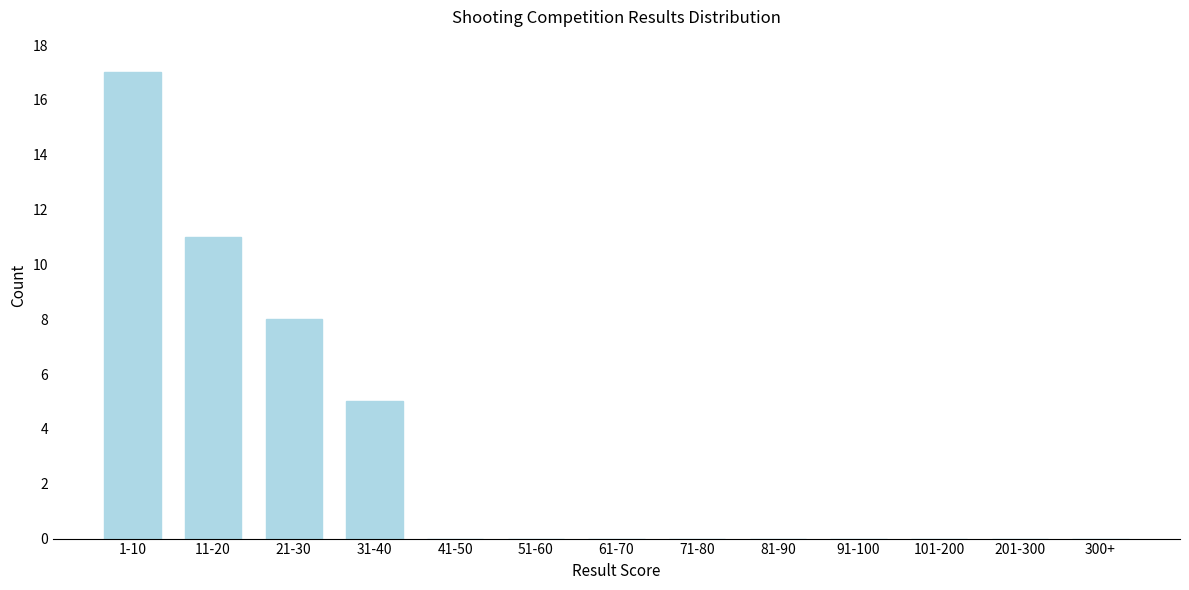

Reading left to right, transcribe all the data shown in this chart.

1-10=17	11-20=11	21-30=8	31-40=5	41-50=0	51-60=0	61-70=0	71-80=0	81-90=0	91-100=0	101-200=0	201-300=0	300+=0